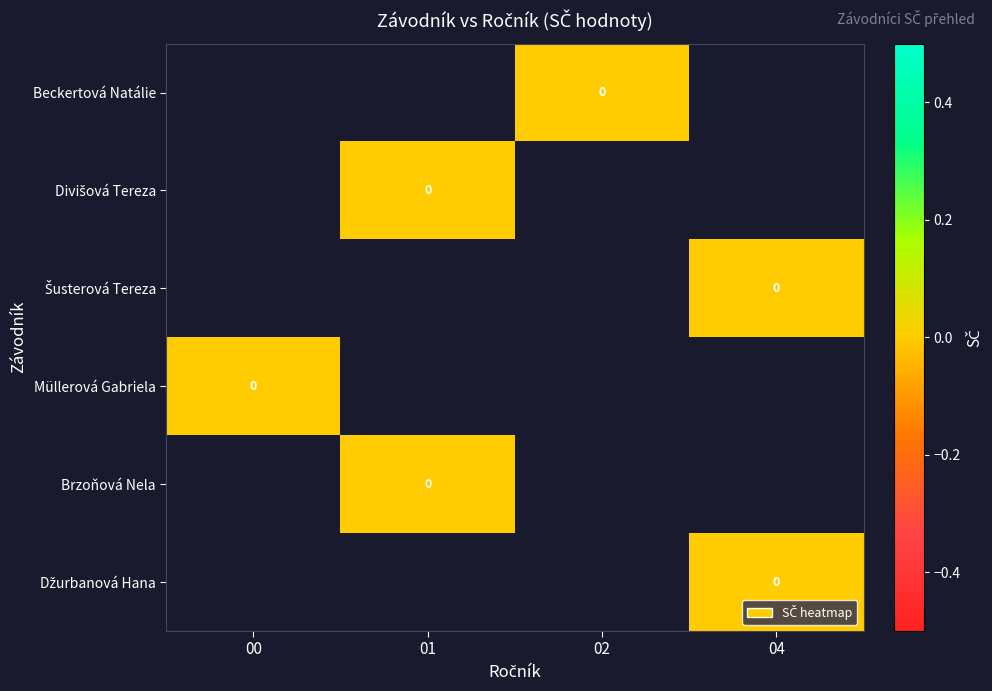

List the series in order of their overall mean, lowest first.

Beckertová Natálie, Divišová Tereza, Šusterová Tereza, Müllerová Gabriela, Brzoňová Nela, Džurbanová Hana